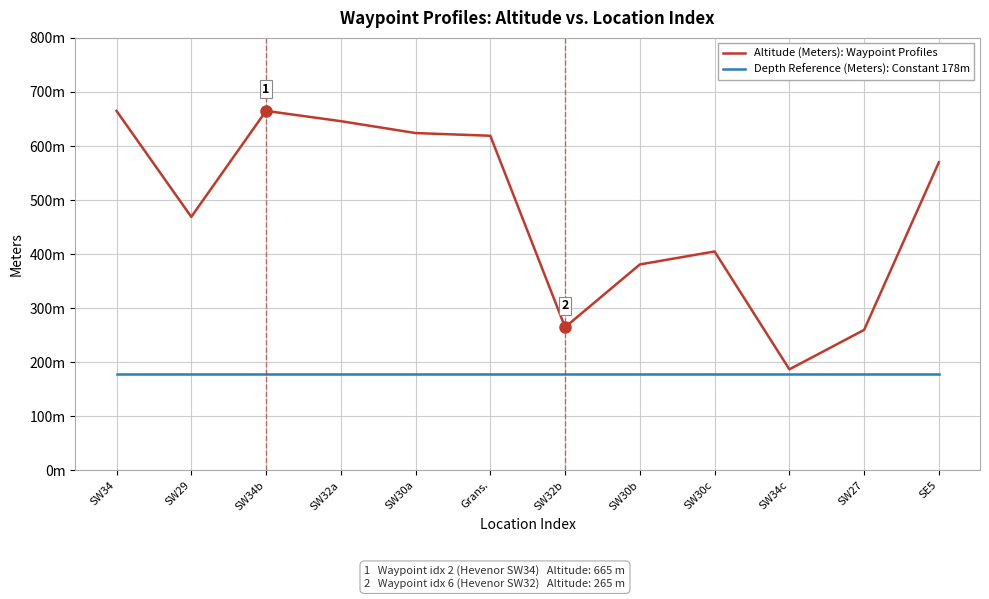

List the series in order of their overall mean, highest first.

Altitude (Meters): Waypoint Profiles, Depth Reference (Meters): Constant 178m